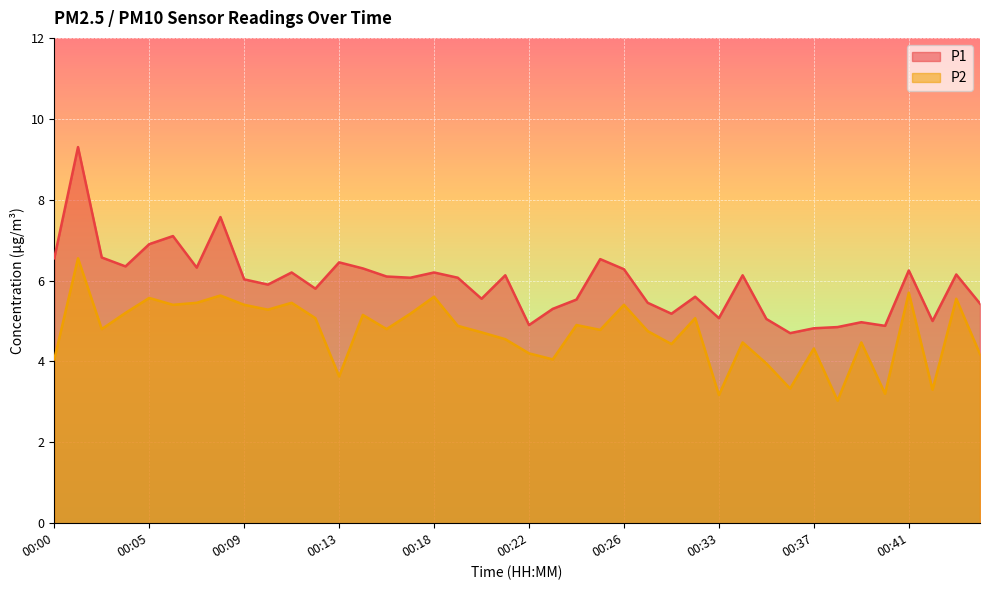

The P1 series shows 13.8 at 00:01. True or false?

False